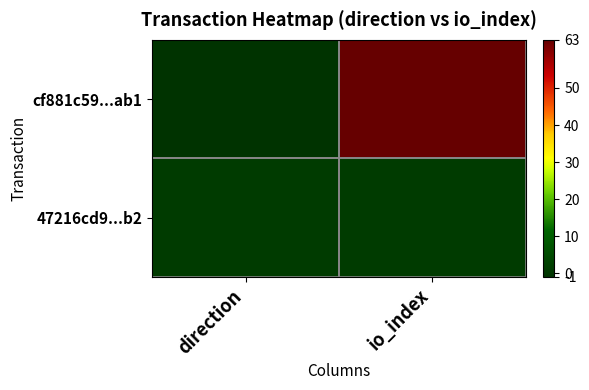

At which category is the sum across all series the highest?

io_index